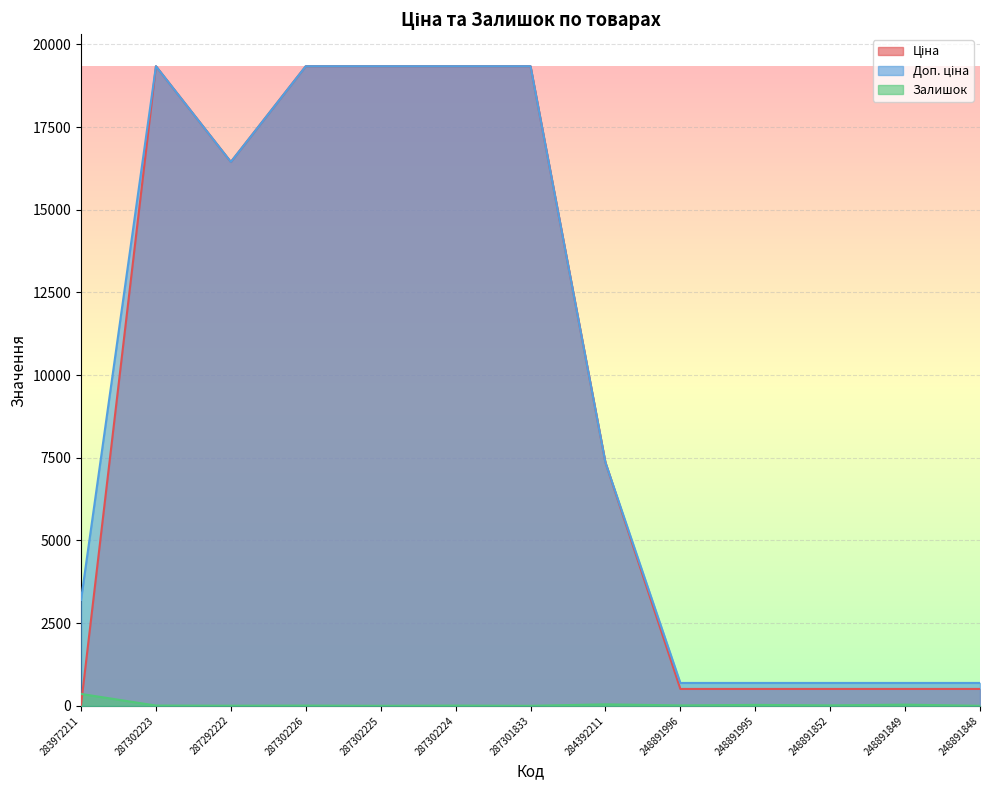

Between 248891849 and 287302225, which is larger?

287302225